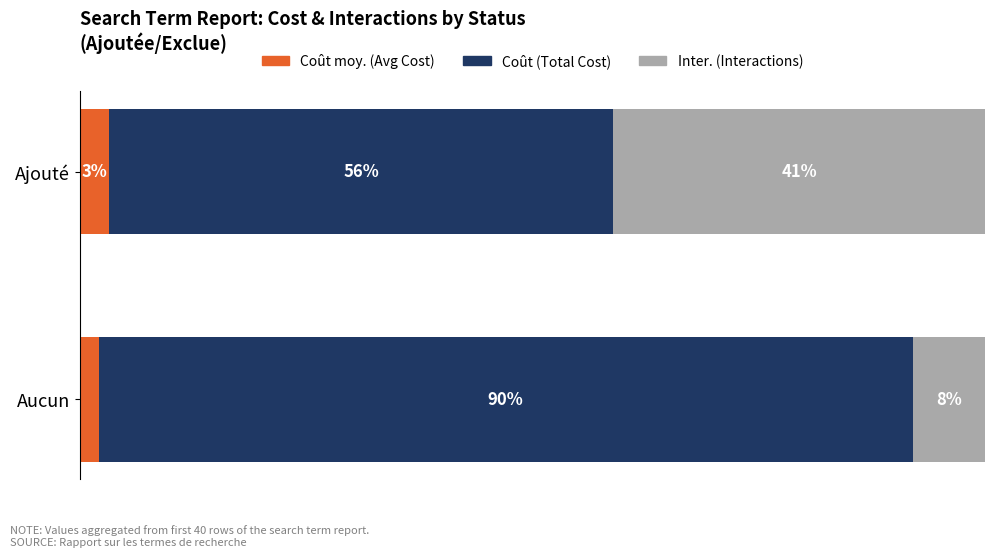

Rank the categories by Coût moy. (Avg Cost) value from lowest to highest.

Aucun, Ajouté